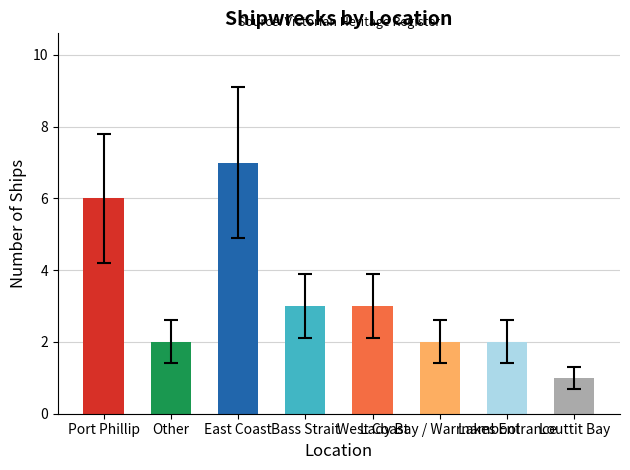

Reading right to left, what are all the values shown in this chart?

Louttit Bay=1	Lakes Entrance=2	Lady Bay / Warrnambool=2	West Coast=3	Bass Strait=3	East Coast=7	Other=2	Port Phillip=6